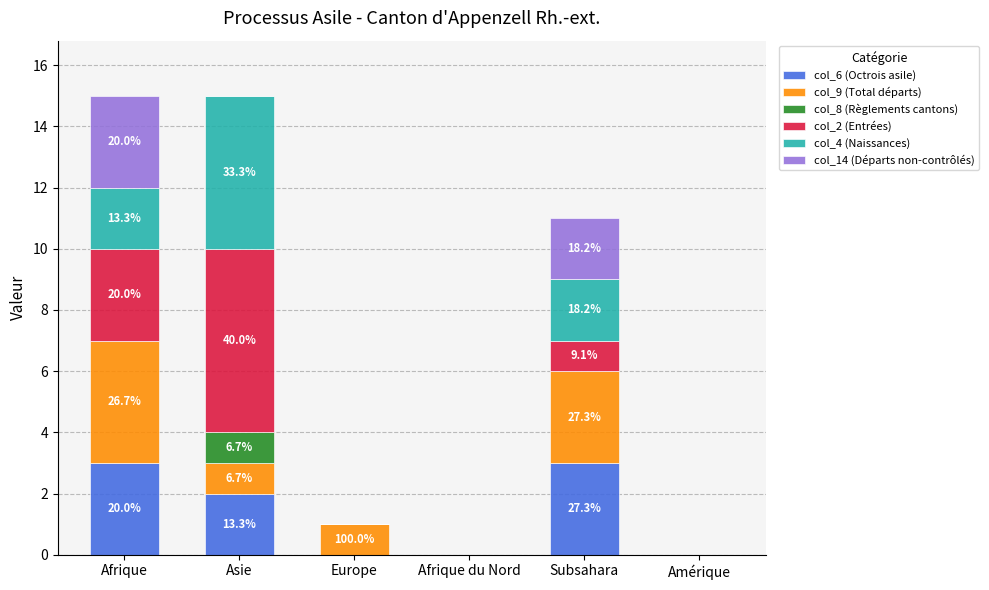

True or false: col_6 (Octrois asile) has a value of 2 at Afrique.

False